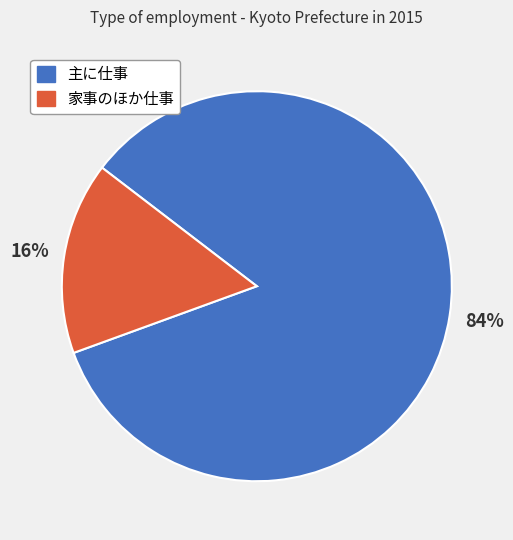

Which category has the smallest portion of the pie?

家事のほか仕事